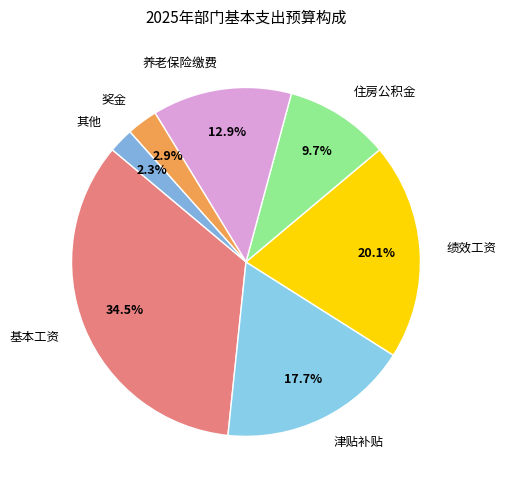

To the nearest percent, what is the difference between the largest and smallest slice percentages?

32%